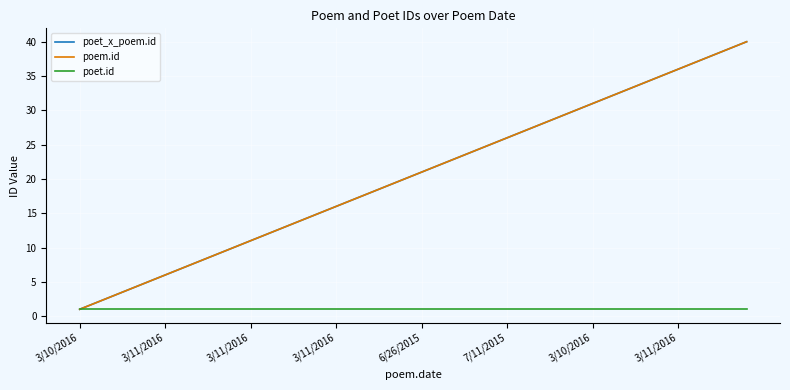

How many lines are shown in the chart?

3